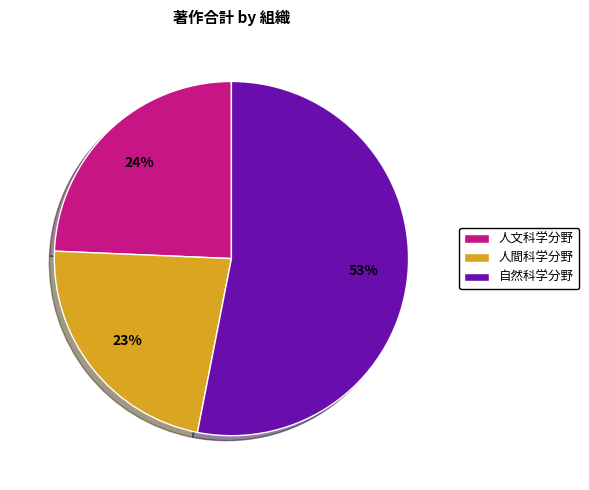

Is it true that 自然科学分野 is 53% of the pie?

True